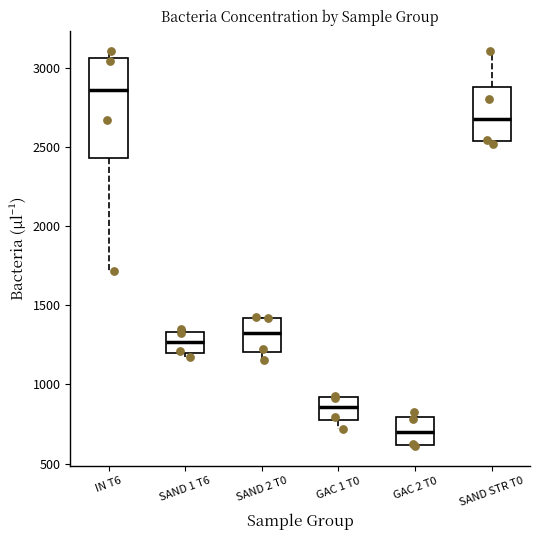

Which box's median line is the highest?

IN T6